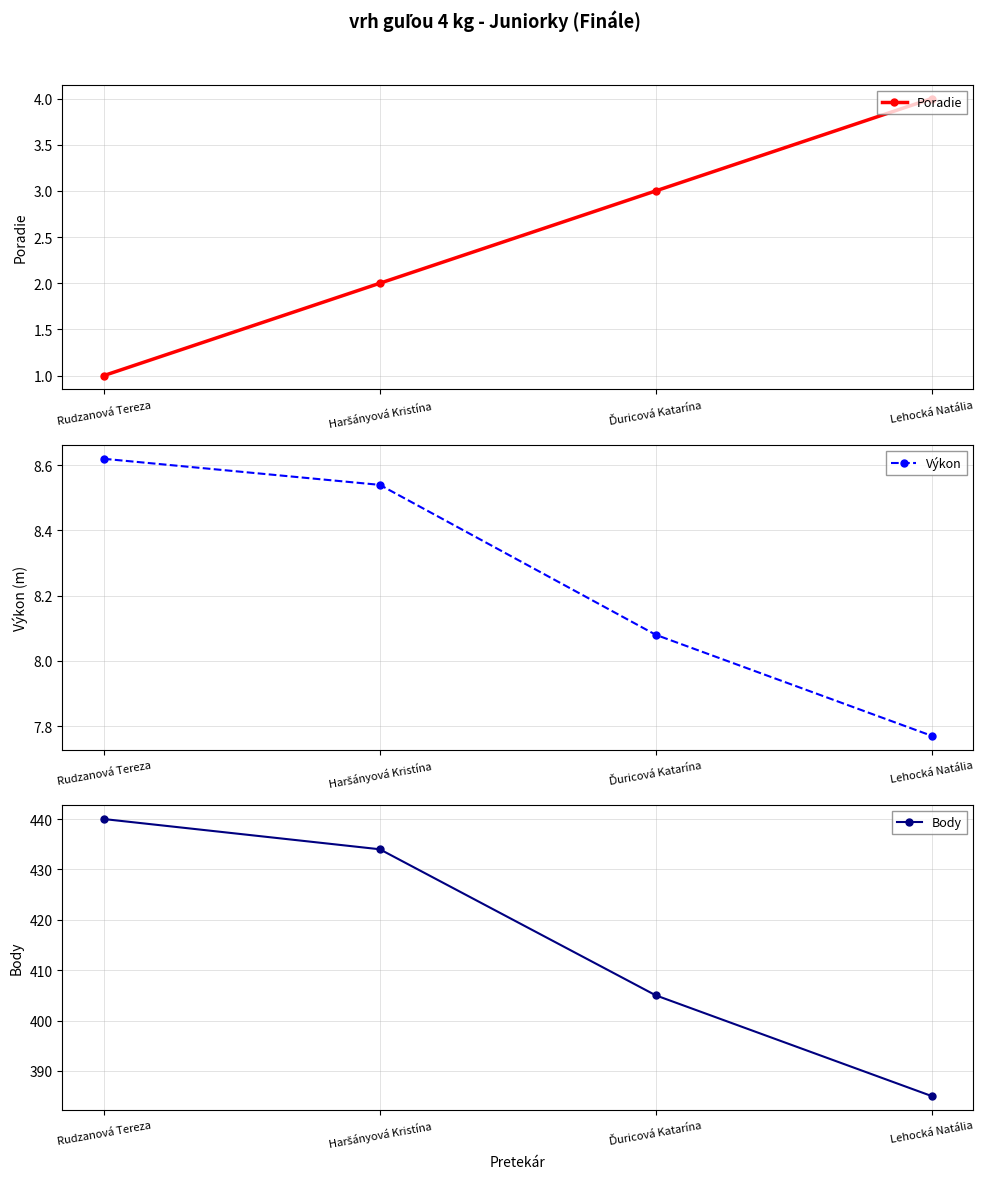

At Ďuricová Katarína, list the series in order from smallest to largest.

Poradie, Výkon, Body